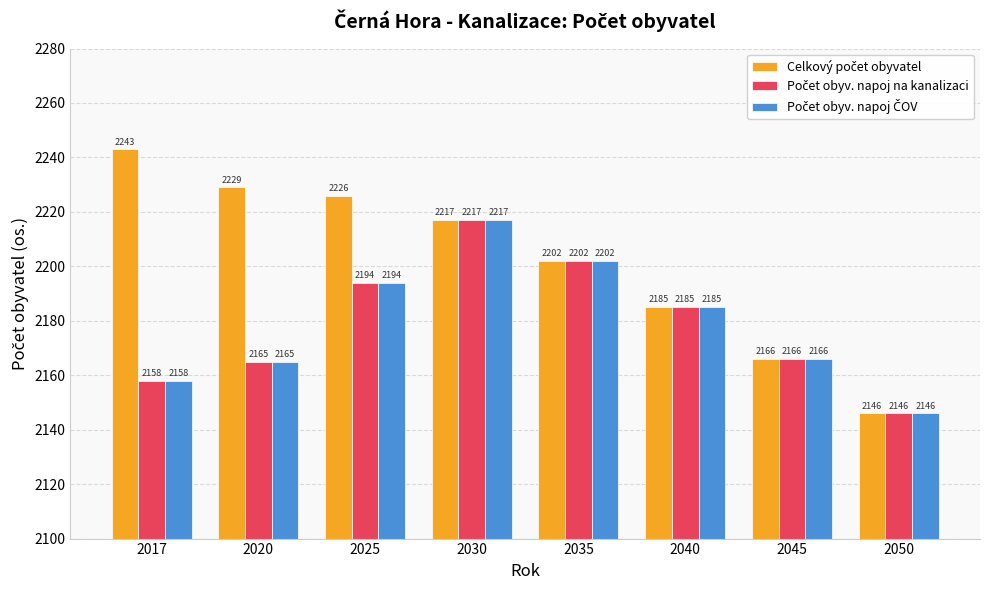

What is the spread (max minus min) of values at 2020?

64